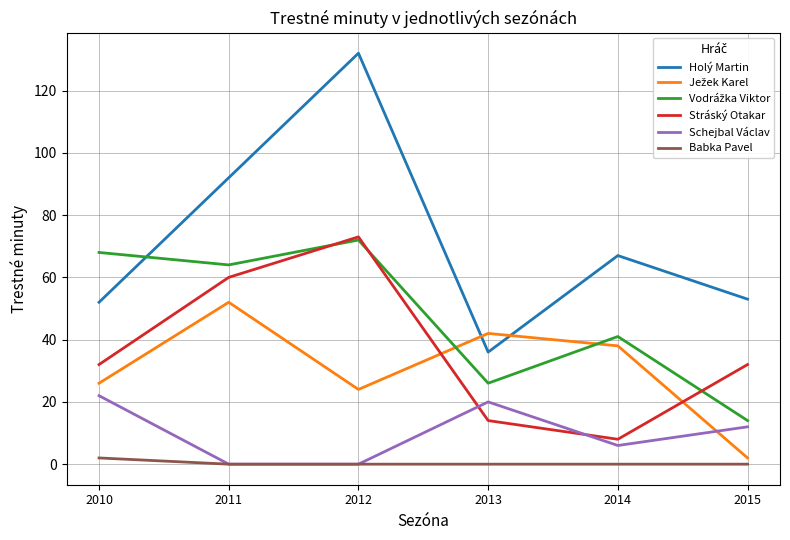

Between 2011 and 2012, which series saw the biggest shift?

Holý Martin